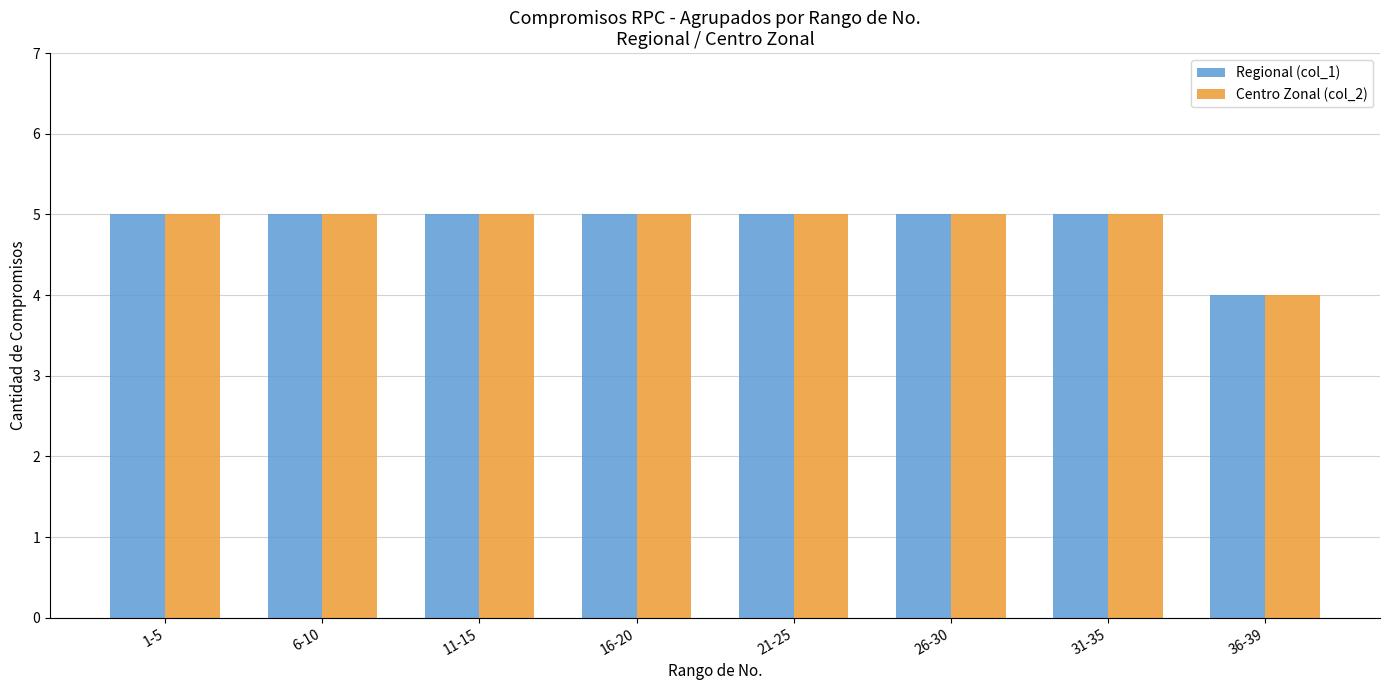

Which category has the lowest value in the Centro Zonal (col_2) series?

36-39